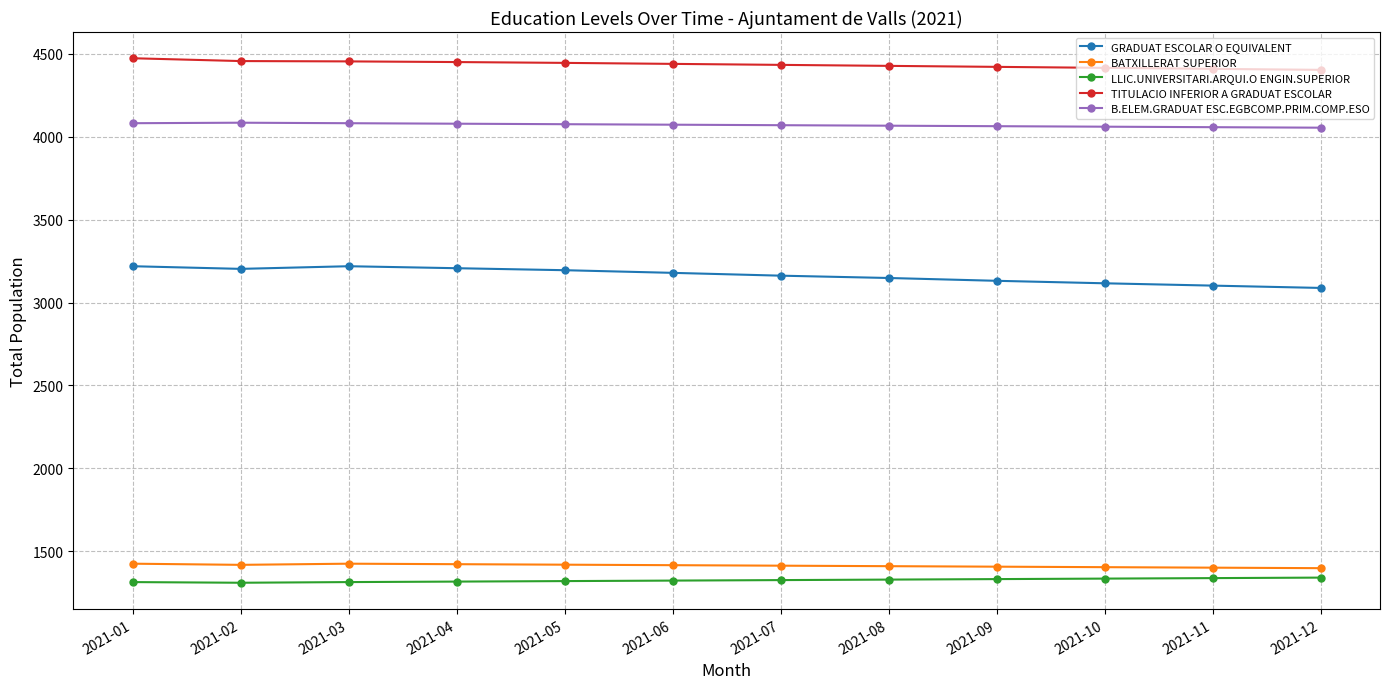

What is the highest value of the GRADUAT ESCOLAR O EQUIVALENT series?

3219